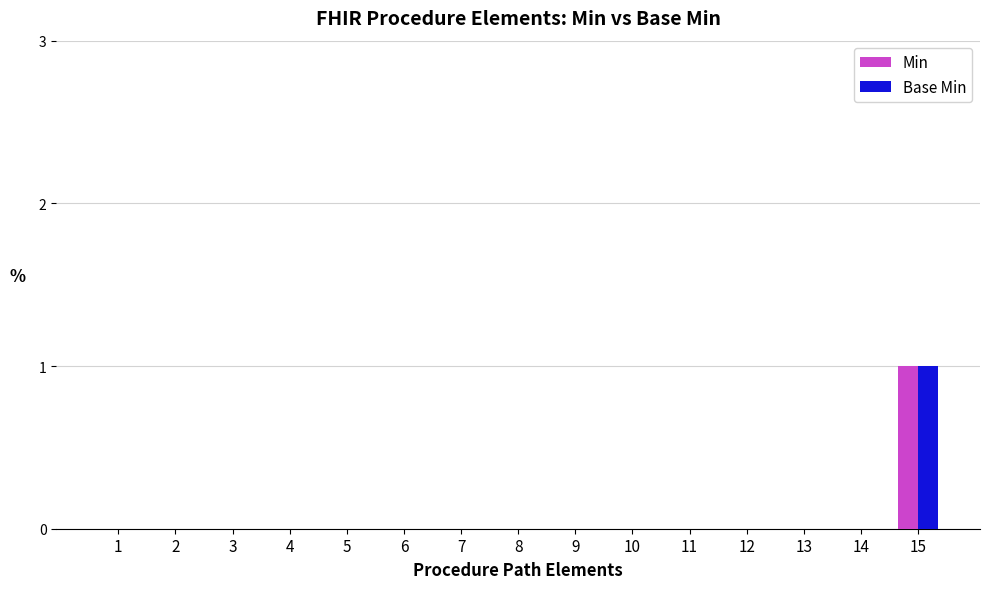

Count the number of categories in the chart.

15